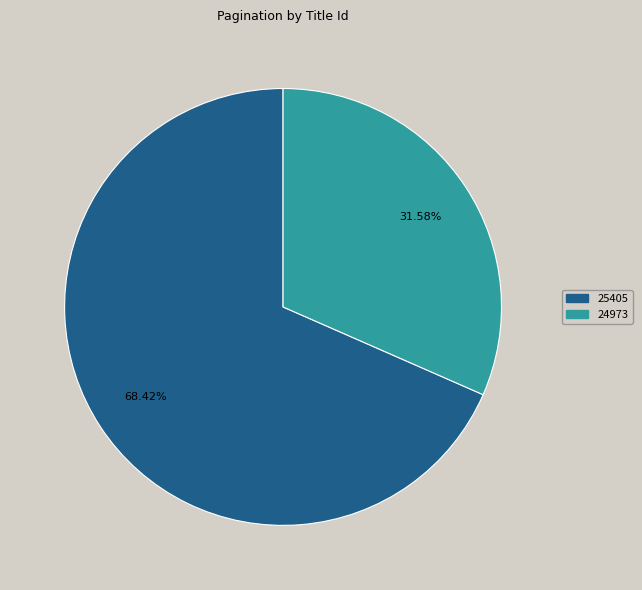

Is it true that 24973 is 32% of the pie?

True